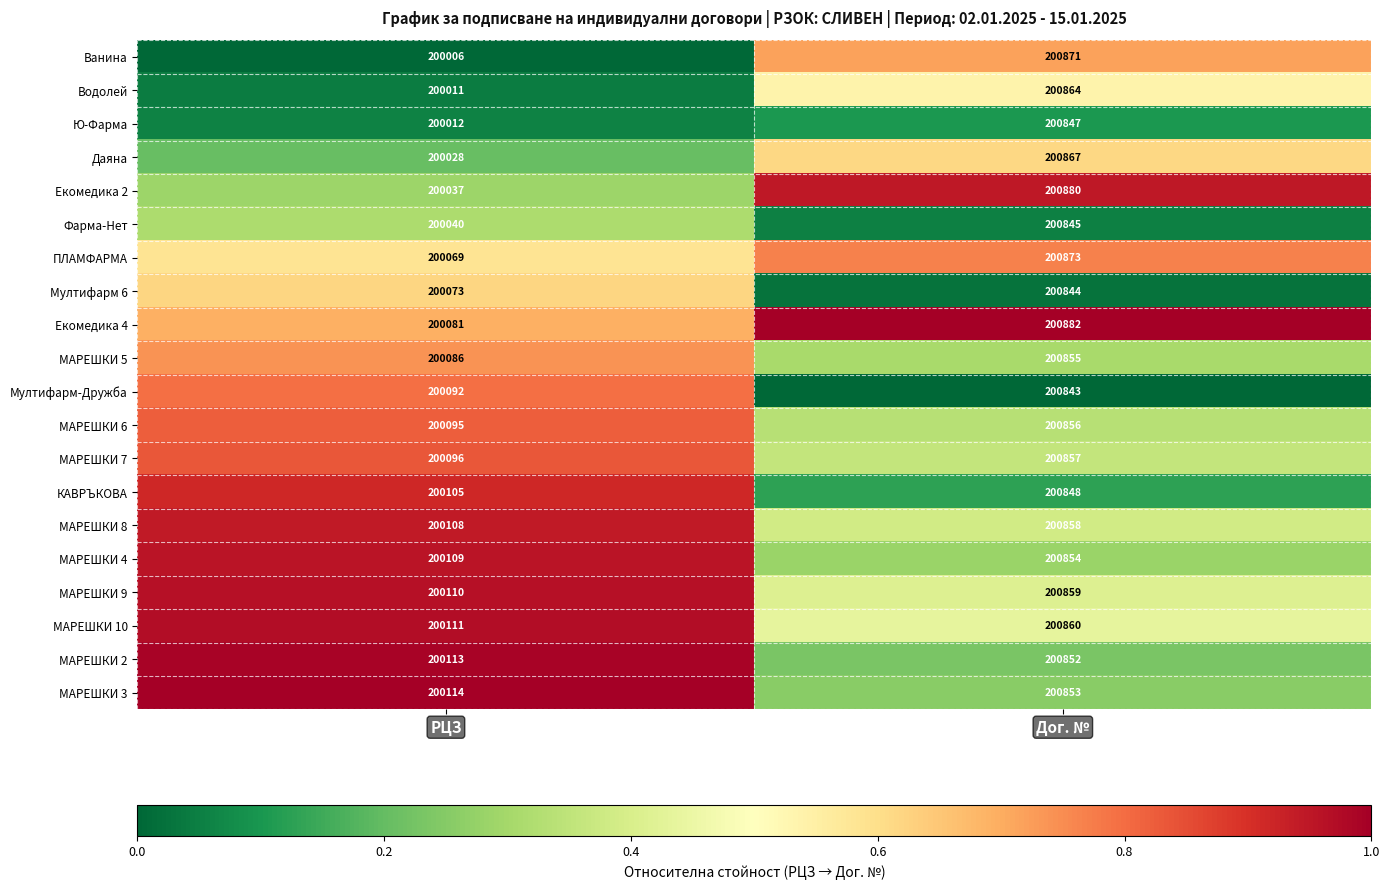

At which label is МАРЕШКИ 6 closest to 200475?

РЦЗ